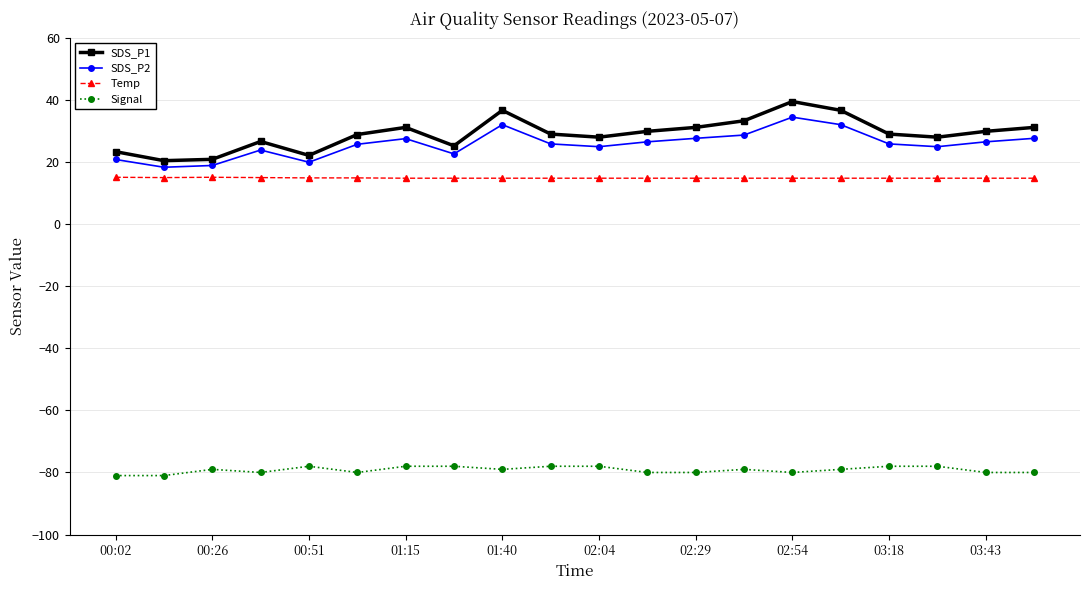

What is the difference between the maximum and second lowest values in the Signal series?

3.0